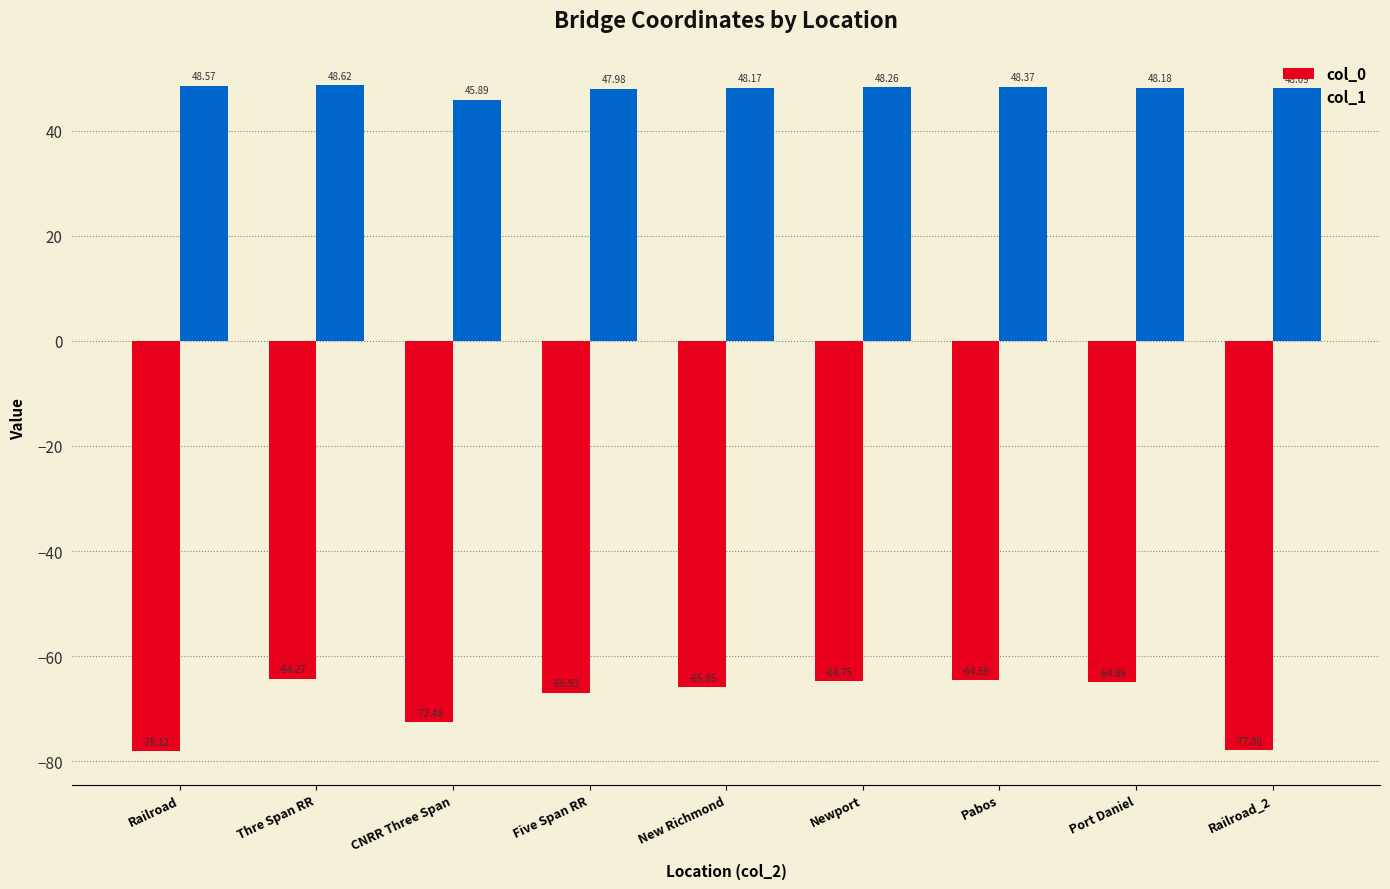

What position from the right is Thre Span RR?

8